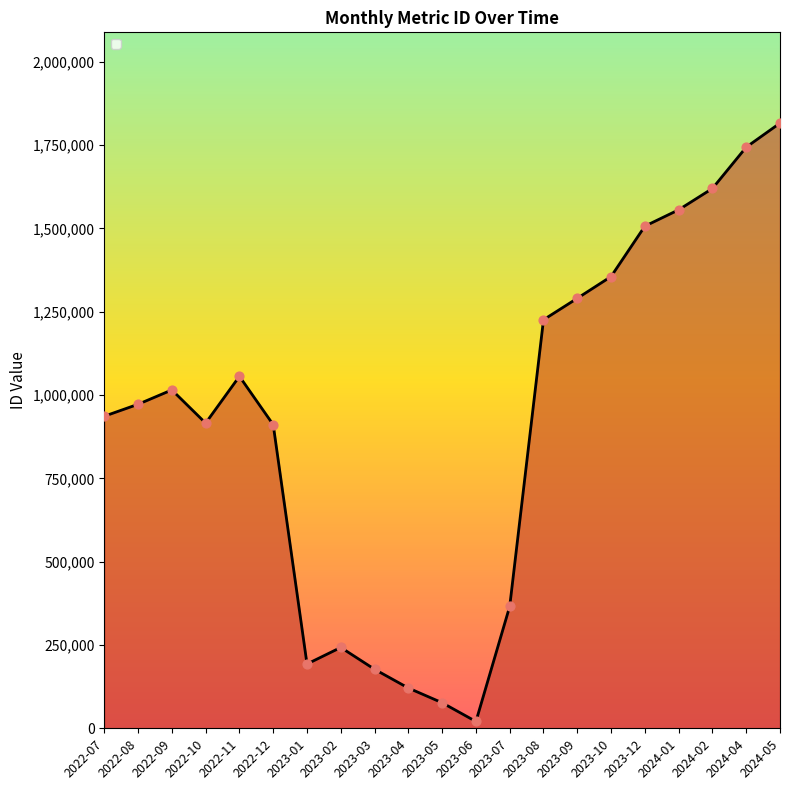

What is the change in value from 2023-03 to 2024-01?

+1378958